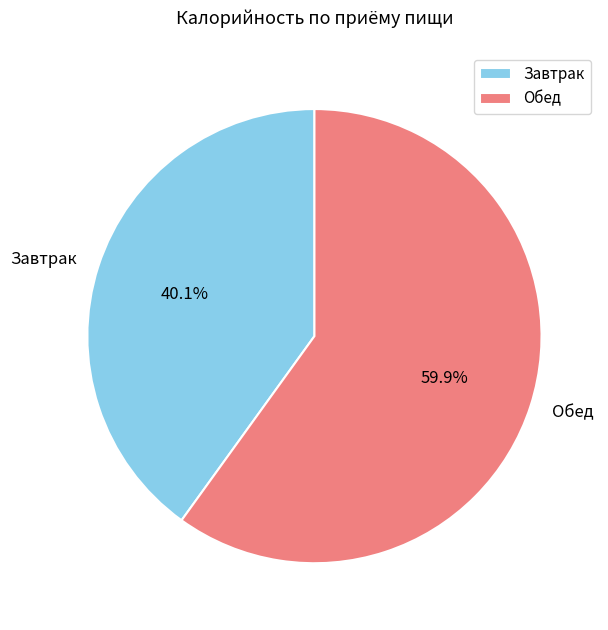

What percentage is NOT represented by Обед?

40.1%